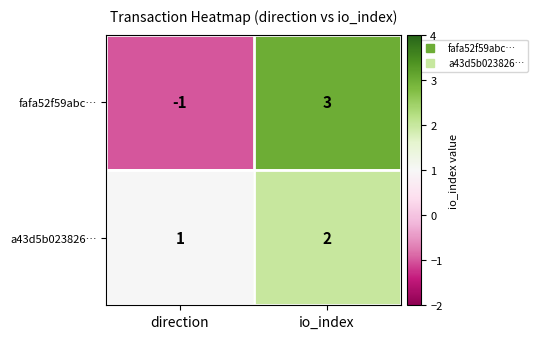

Rank the categories by fafa52f59abc… value from lowest to highest.

direction, io_index